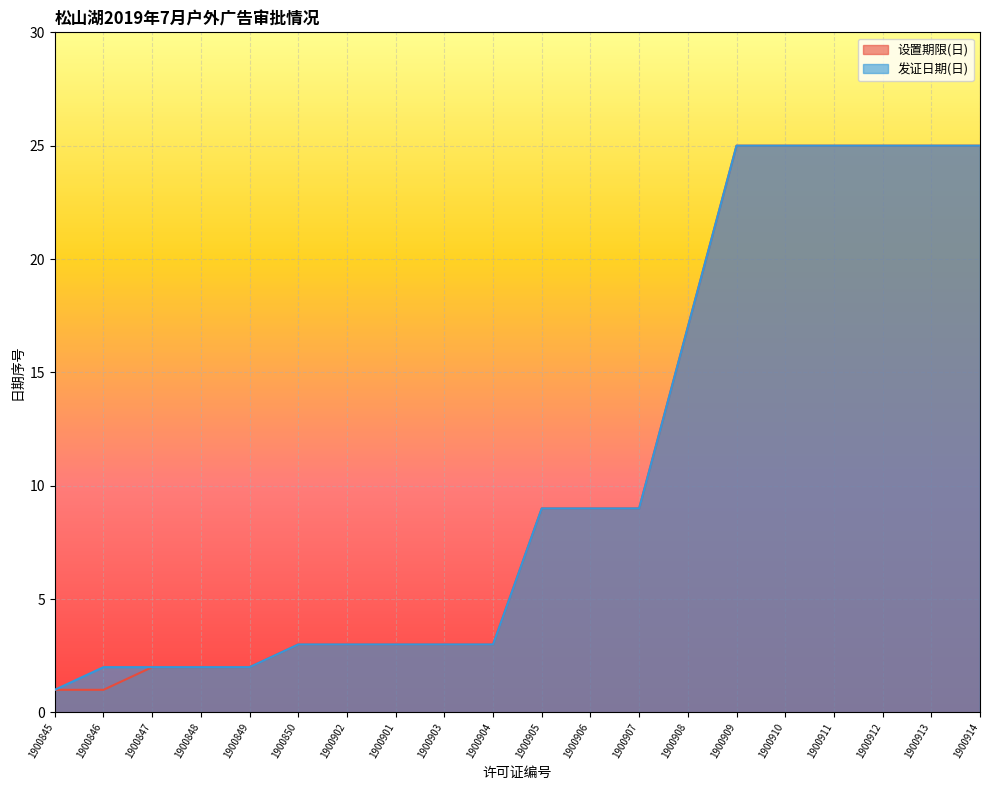

Where is 发证日期 nearest to the value 13?

1900905